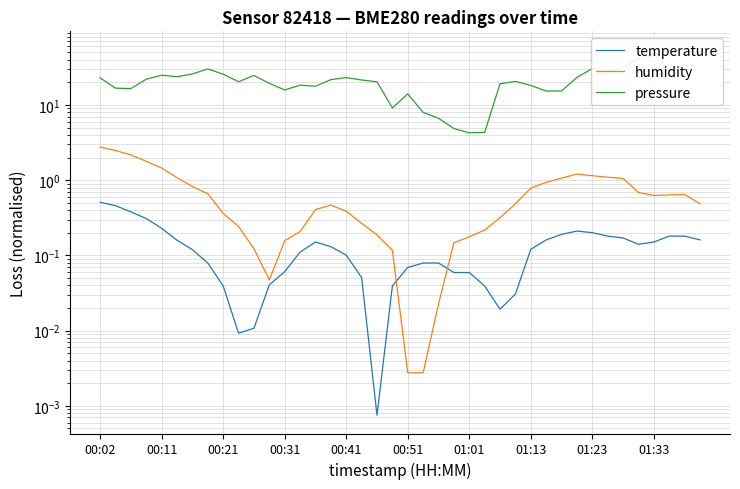

What is the difference between the pressure values at 14 and 01:13?

12.4